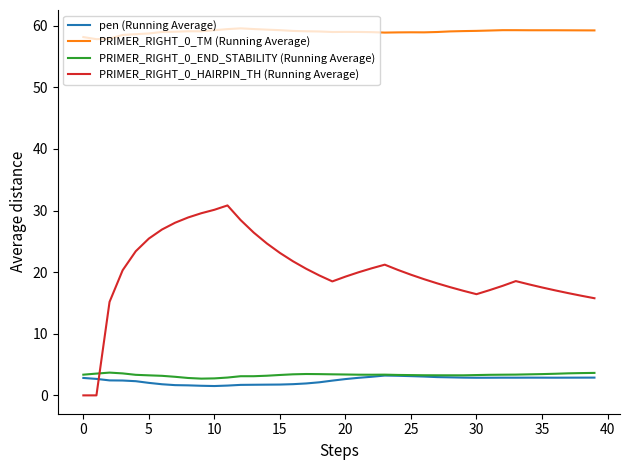

What is the maximum value for PRIMER_RIGHT_0_TM (Running Average)?

59.6